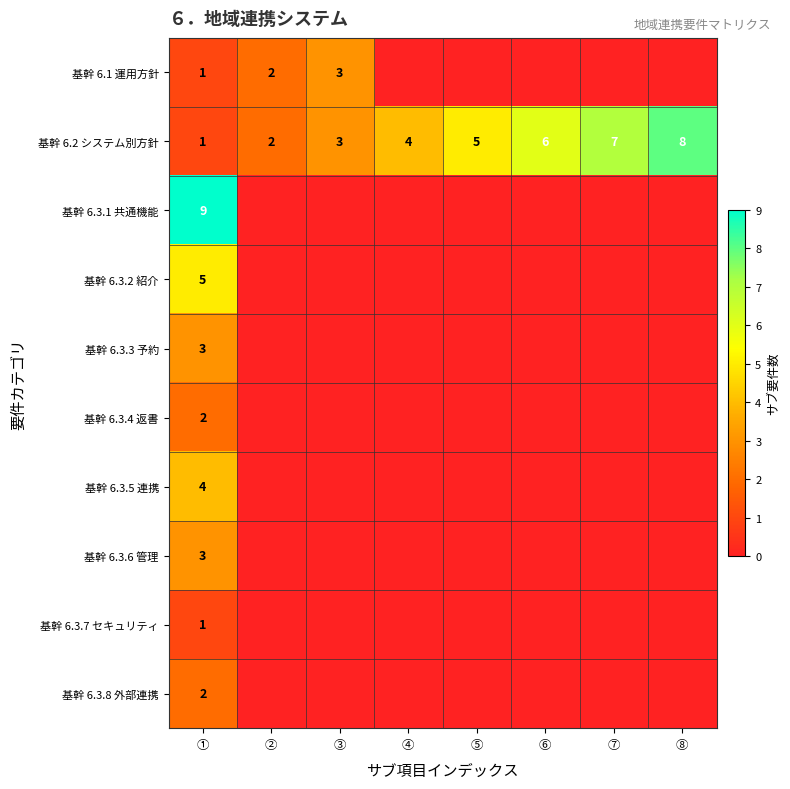

The 基幹 6.2 システム別方針 series shows 2 at ⑤. True or false?

False